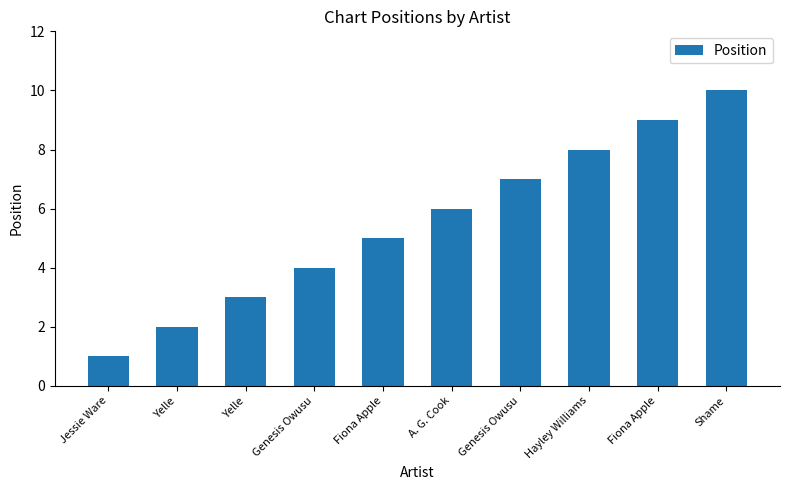

How many data points are less than 6?

5